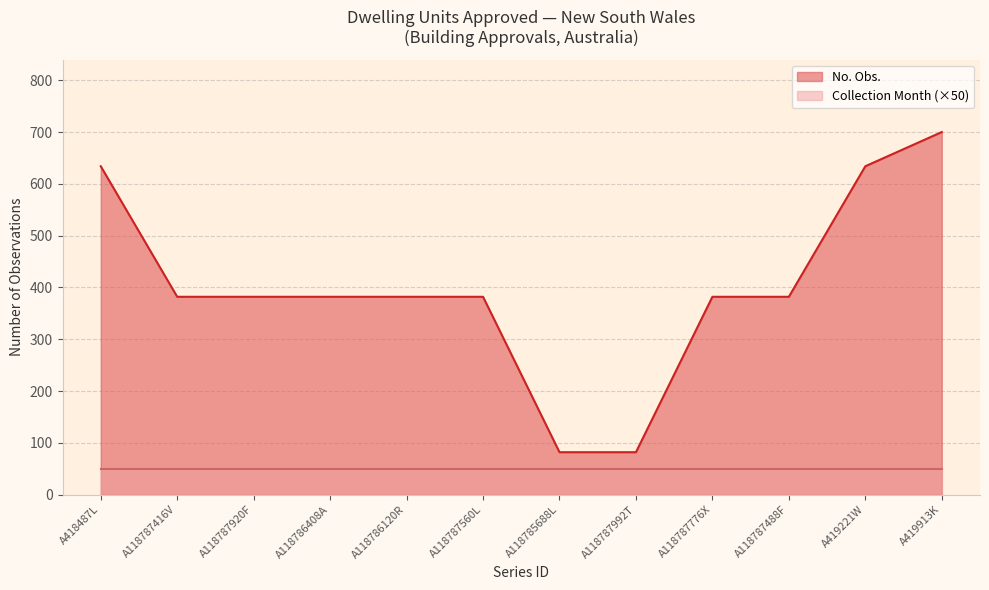

What value does the data have at A118787992T?

82